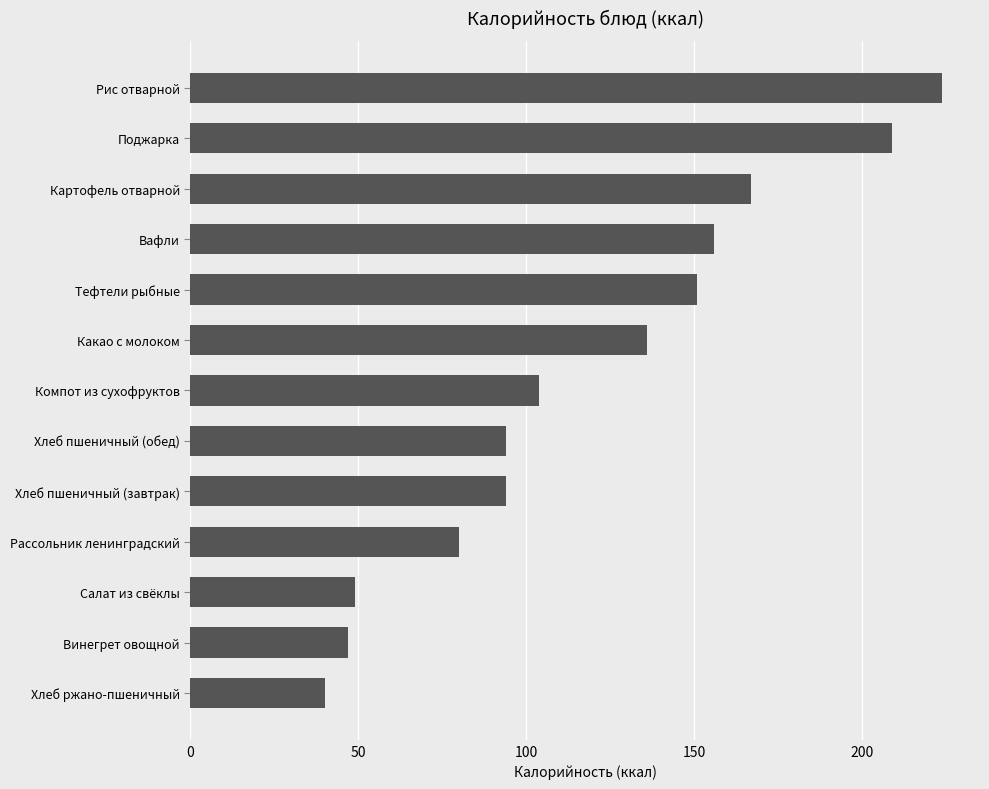

Reading bottom to top, list all the values displayed in this chart.

40	47	49	80	94	94	104	136	151	156	167	209	224